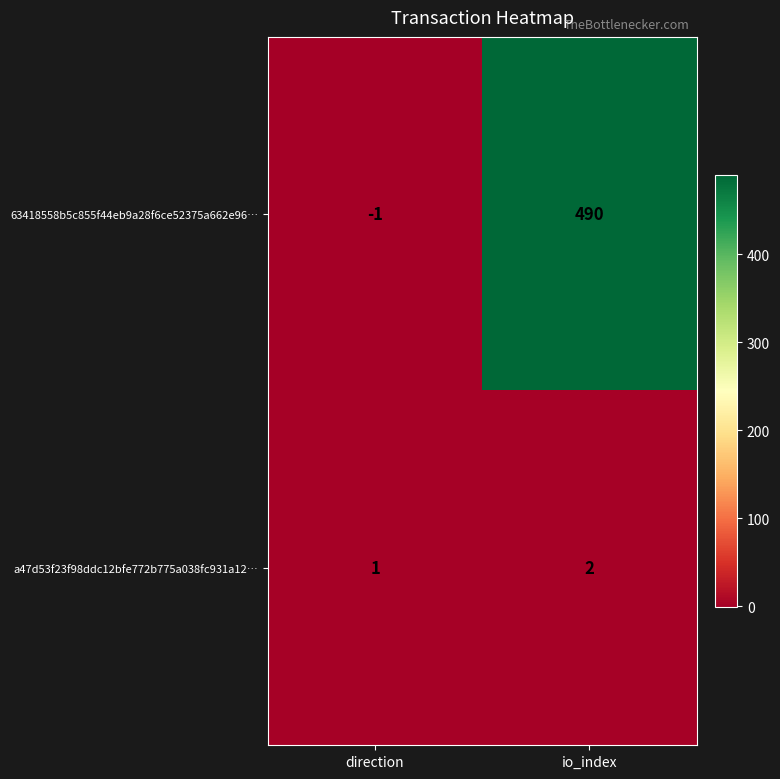

Reading right to left, extract all data points from this chart.

63418558b5c855f44eb9a28f6ce52375a662e96…: io_index=490	direction=-1
a47d53f23f98ddc12bfe772b775a038fc931a12…: io_index=2	direction=1